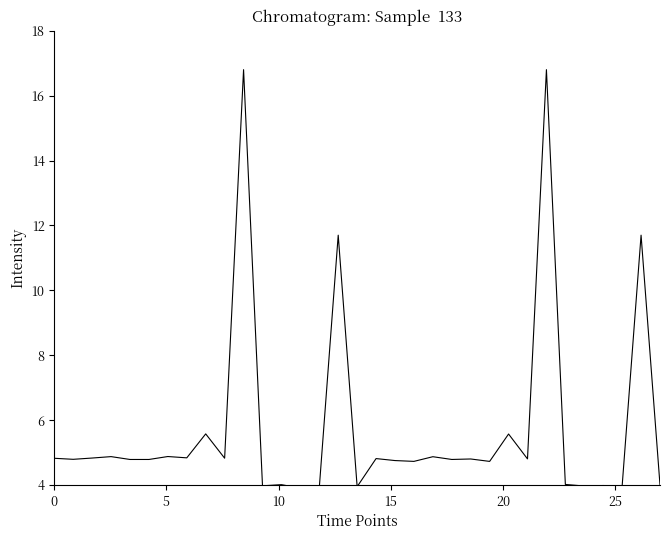

What is the maximum value shown in the chart?

16.8